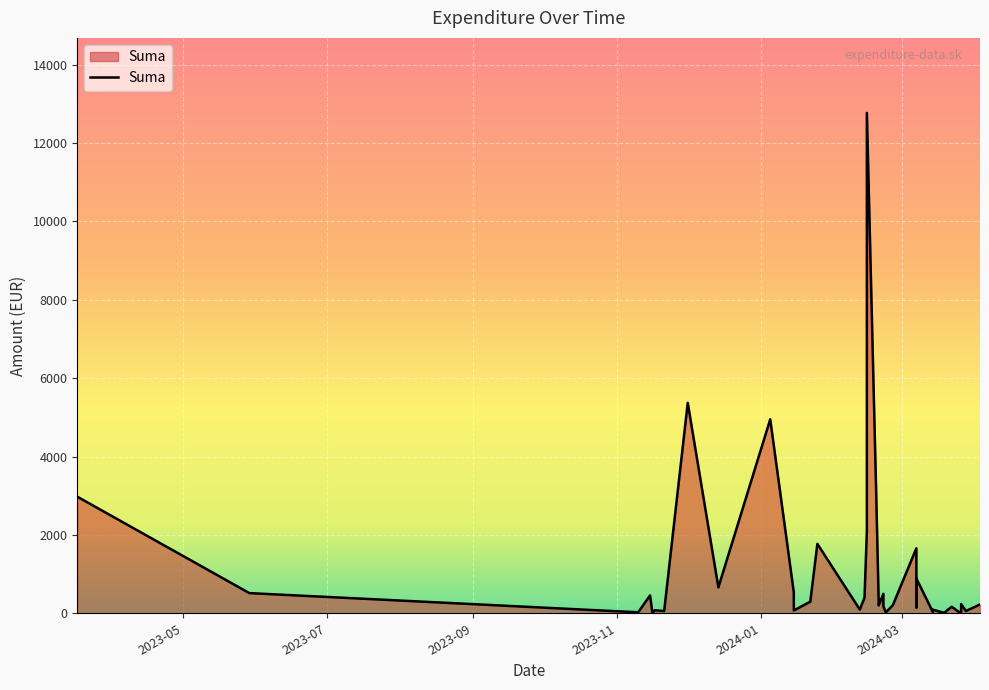

Which label corresponds to the smallest value in the chart?

2023-11-16